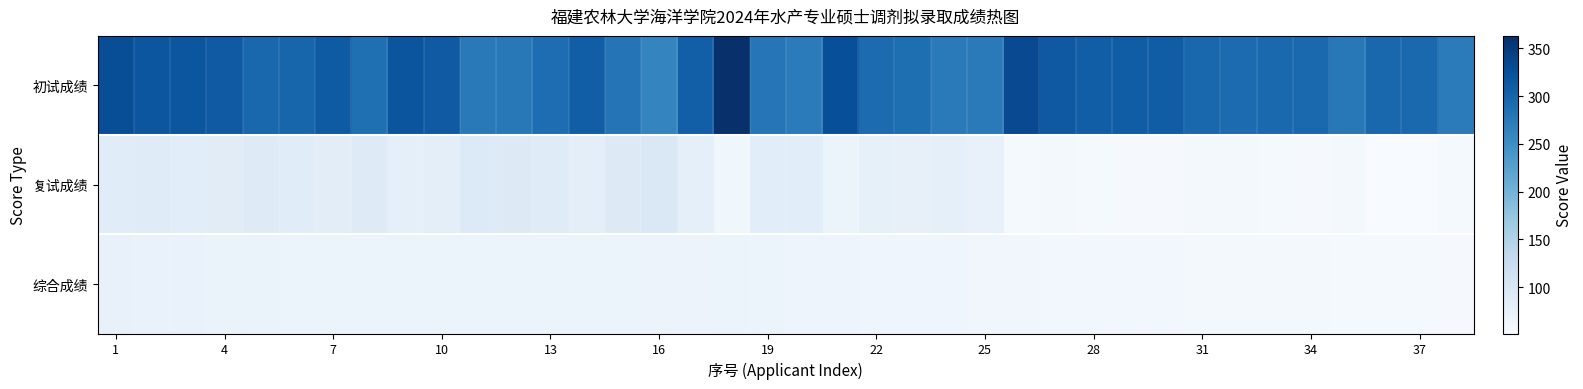

How many categories are shown in the chart?

38